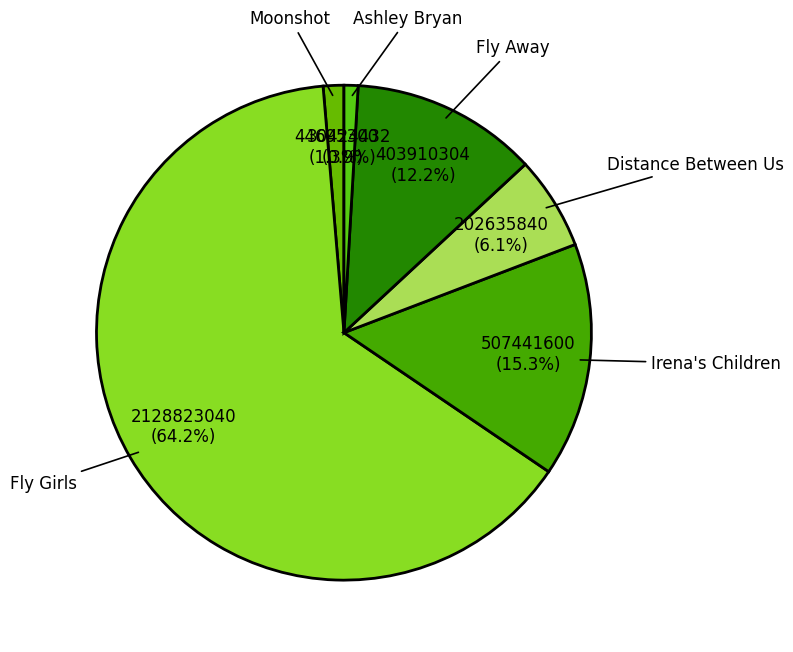

Which category has the biggest portion of the pie?

Fly Girls